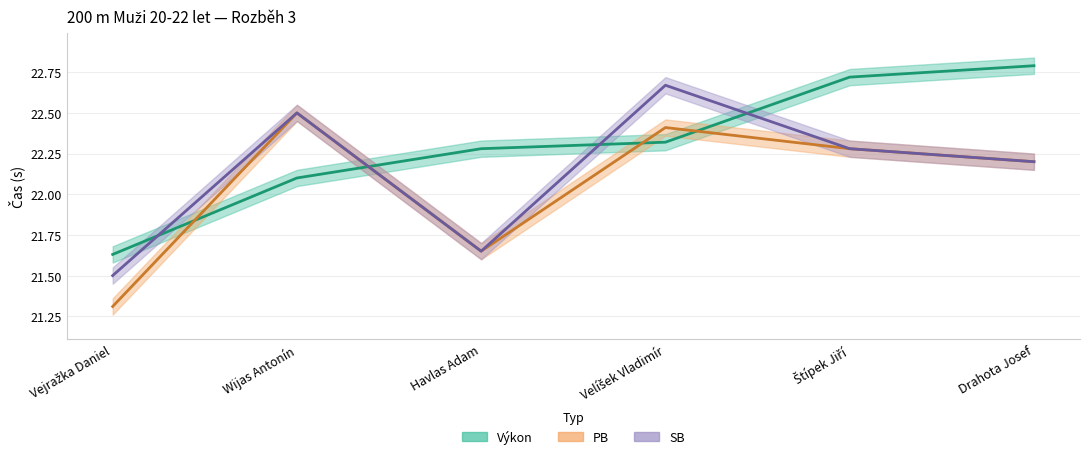

What is the smallest value displayed?

21.3